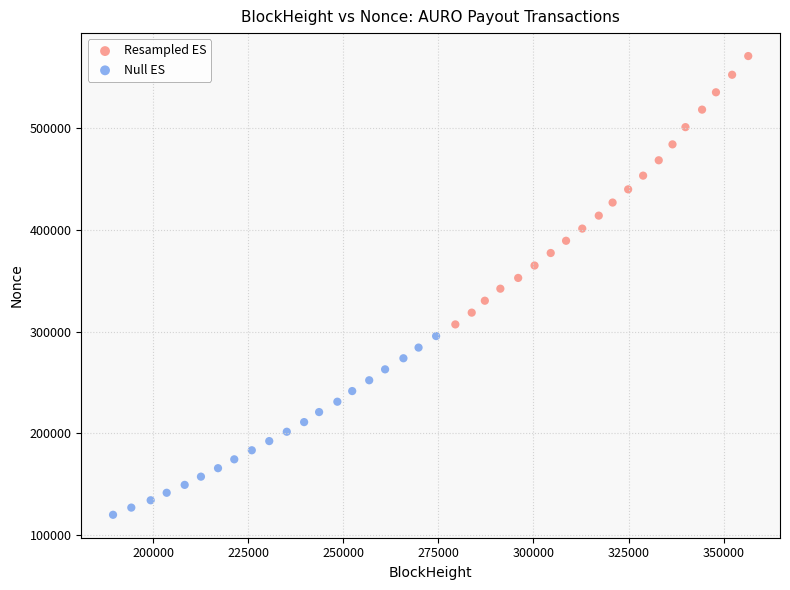

Which series reaches the maximum Y coordinate?

Resampled ES